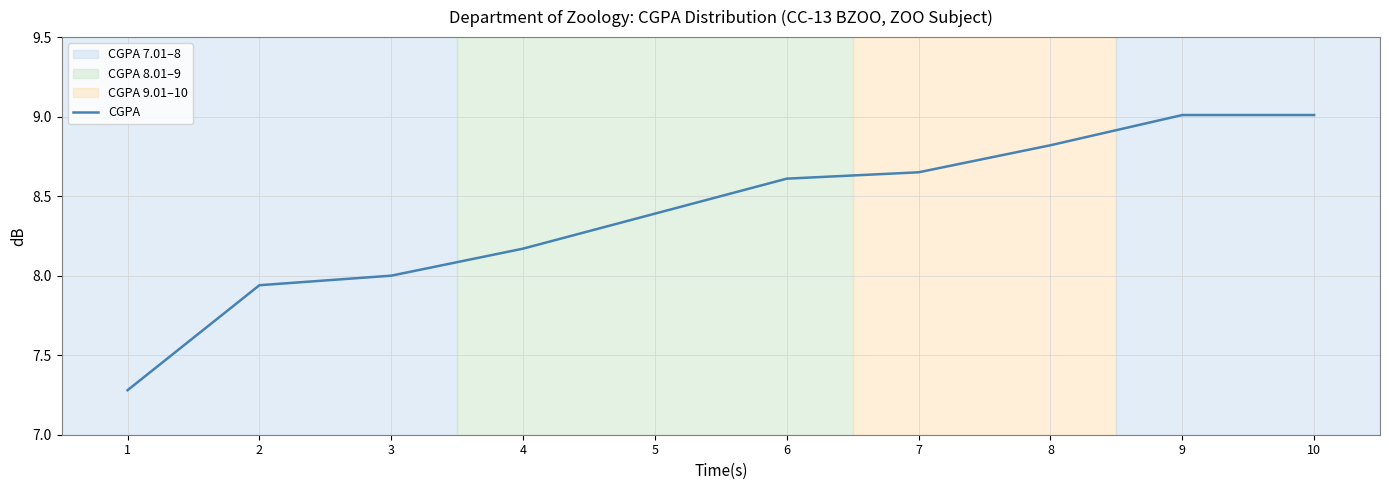

What is the maximum value shown in the chart?

9.0